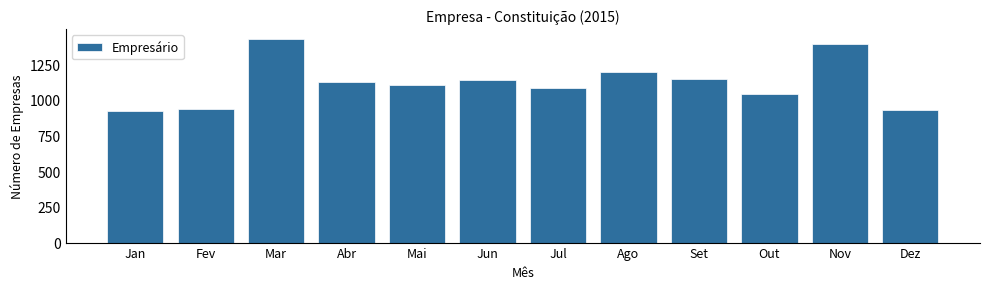

What is the ratio of the value at Abr to the value at Ago?

0.9